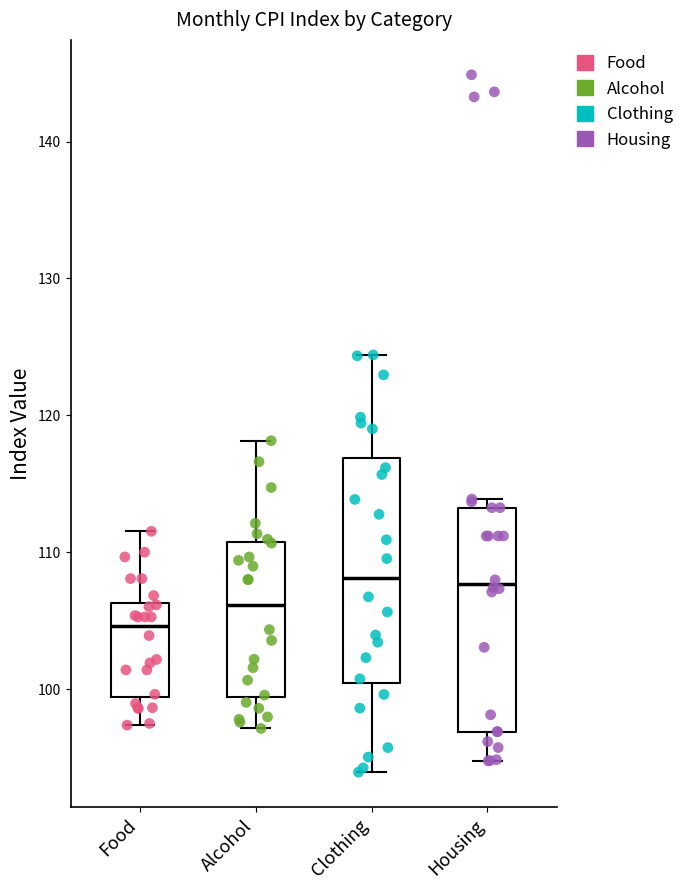

Reading left to right, transcribe this box plot: for each box, give where its median line is, the range the box spans, and where its two whiskers end, as read against the y-axis. The values are not printed on the chart, so give them approximately, as read against the axis.

Food: median 105, box 99 to 106, whiskers 97 to 112
Alcohol: median 106, box 99 to 111, whiskers 97 to 118
Clothing: median 108, box 100 to 117, whiskers 94 to 124
Housing: median 108, box 97 to 113, whiskers 95 to 114